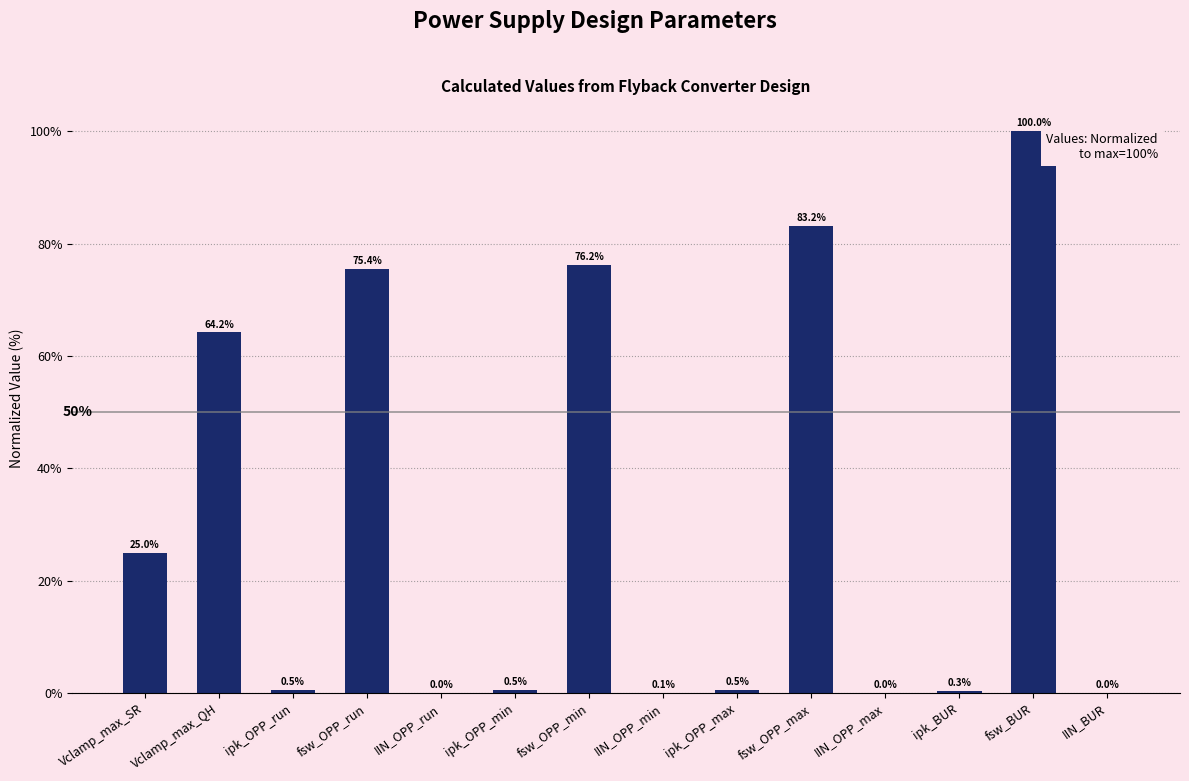

What is the greatest value displayed?

100.0